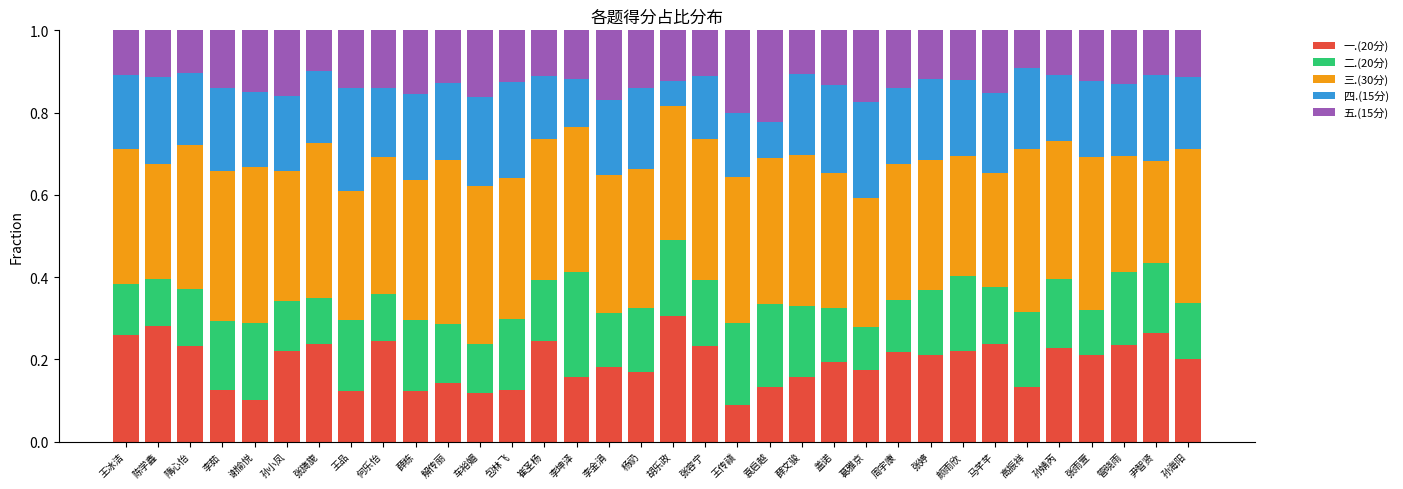

What is the total value across all series at 王冰洁?

1.0